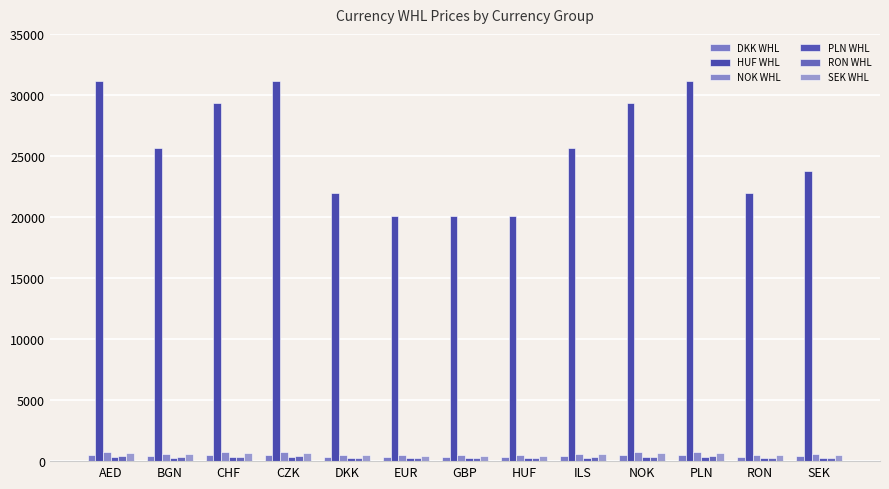

The RON WHL series shows 248.0 at GBP. True or false?

True